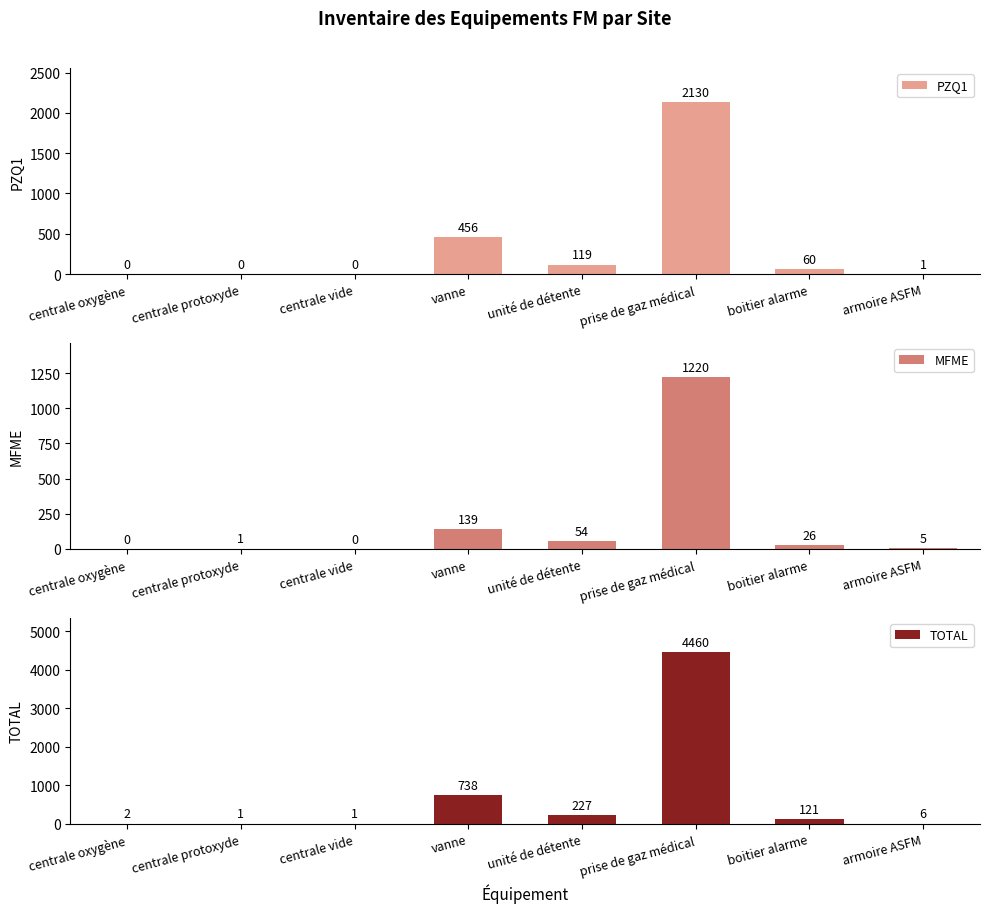

Which series has the largest total across all categories?

TOTAL